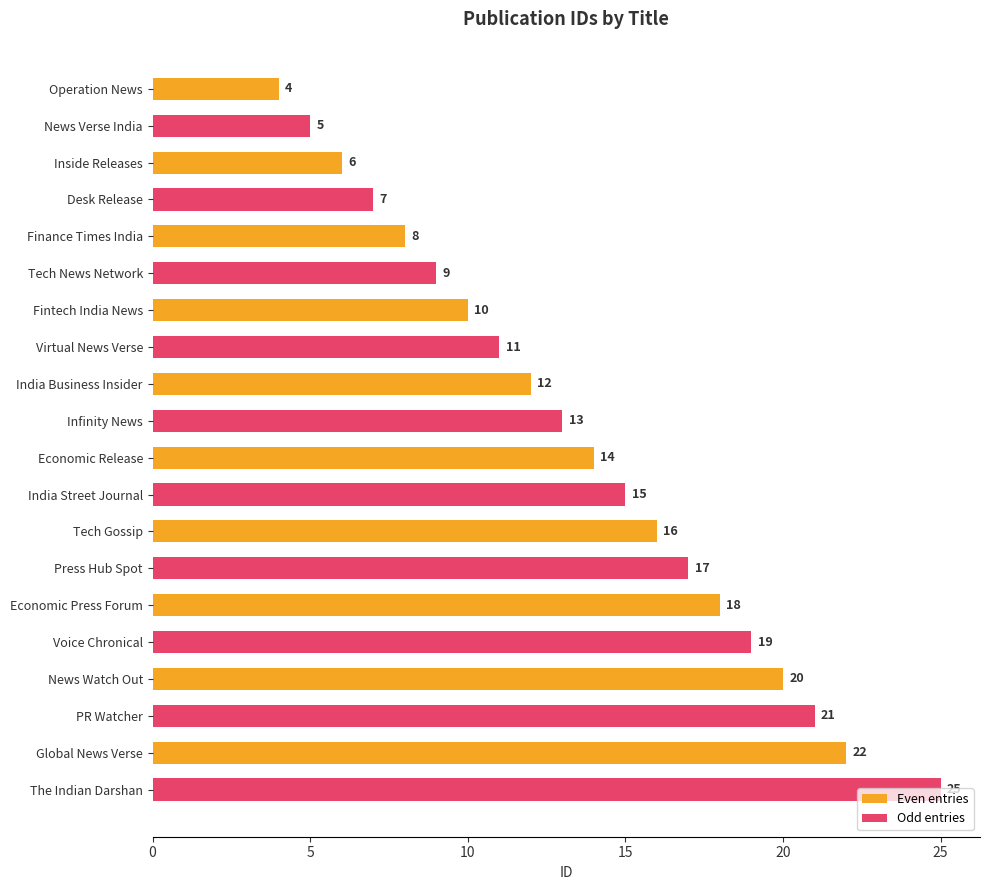

Which series has the largest range (max minus min)?

Odd entries